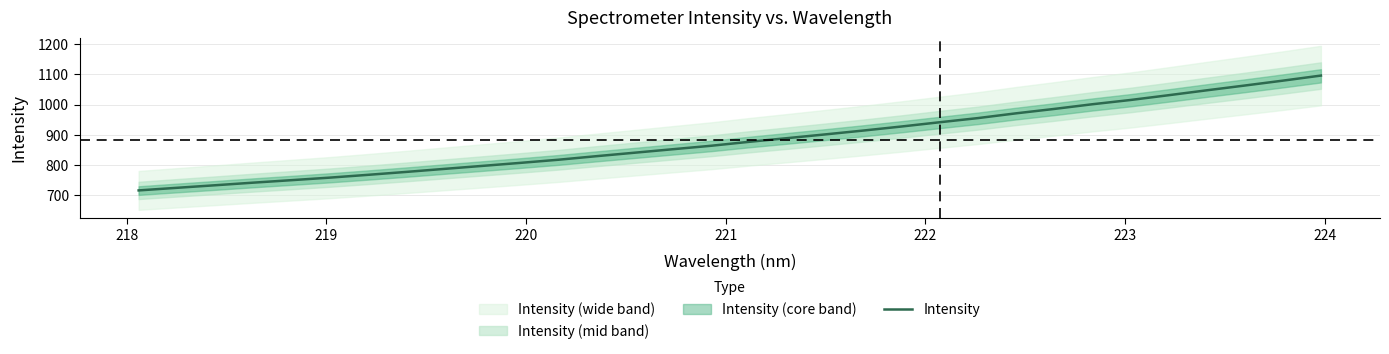

How many lines are shown in the chart?

1